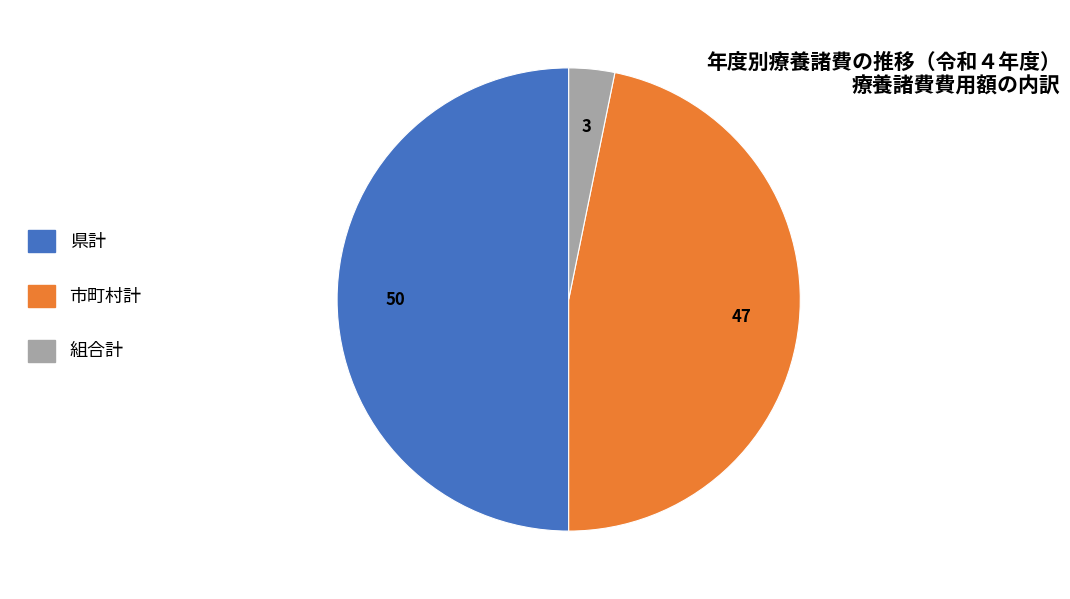

Is it true that 組合計 is 3% of the pie?

True